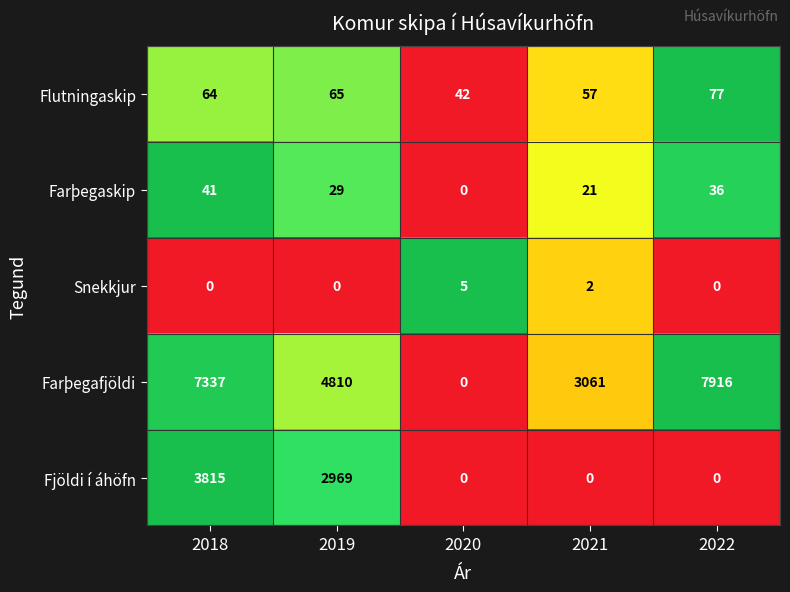

Which series changed the most between 2018 and 2020?

Farþegafjöldi